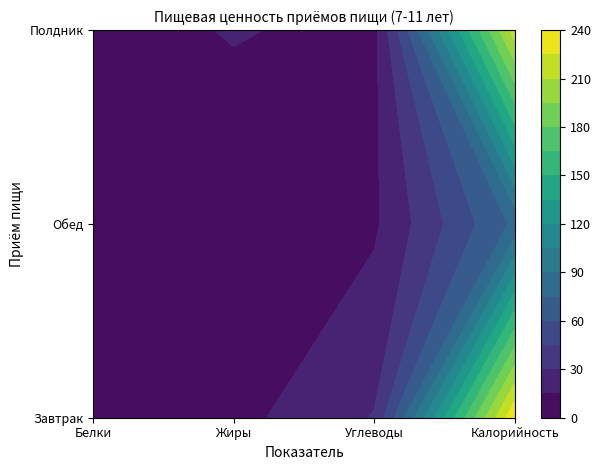

Where is Обед nearest to the value 40?

Углеводы